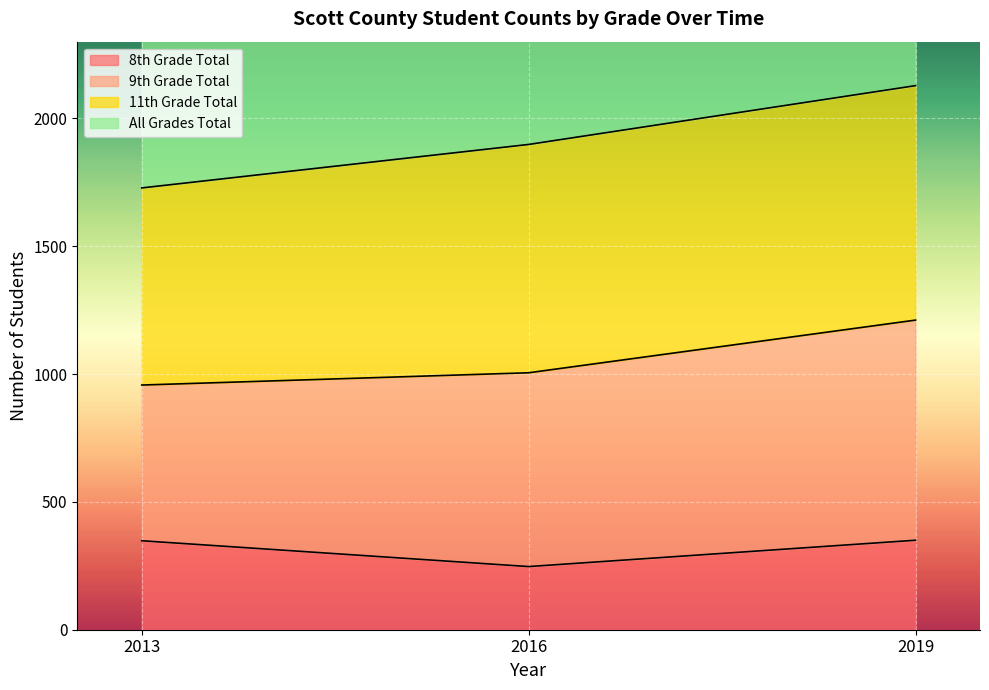

At which category is the sum across all series the highest?

2019